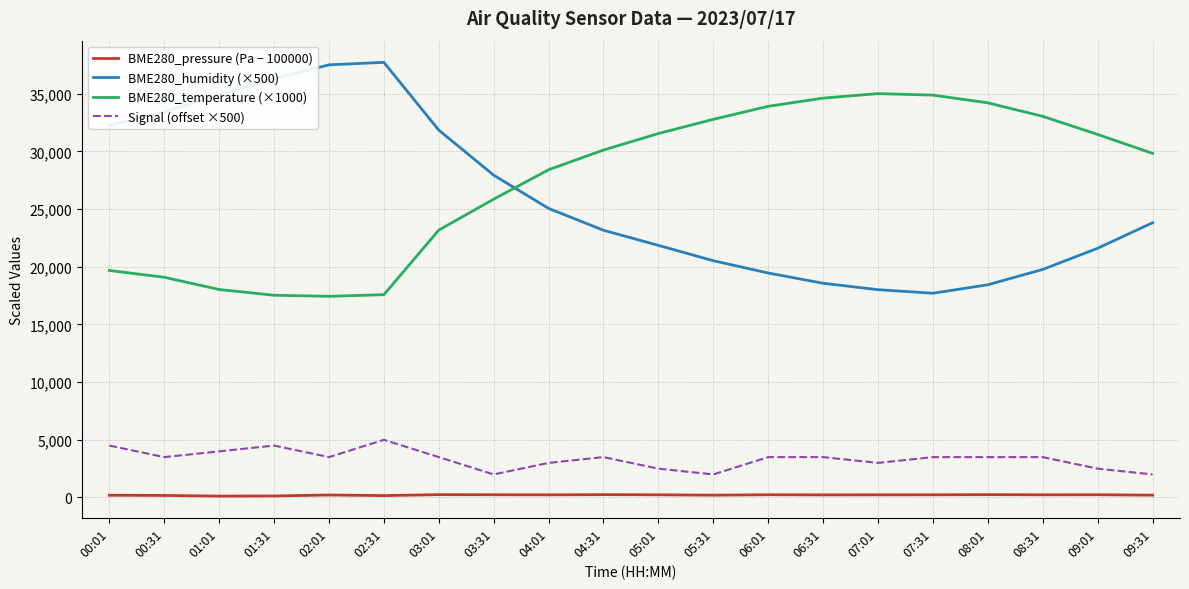

What is the greatest value displayed?

37720.0